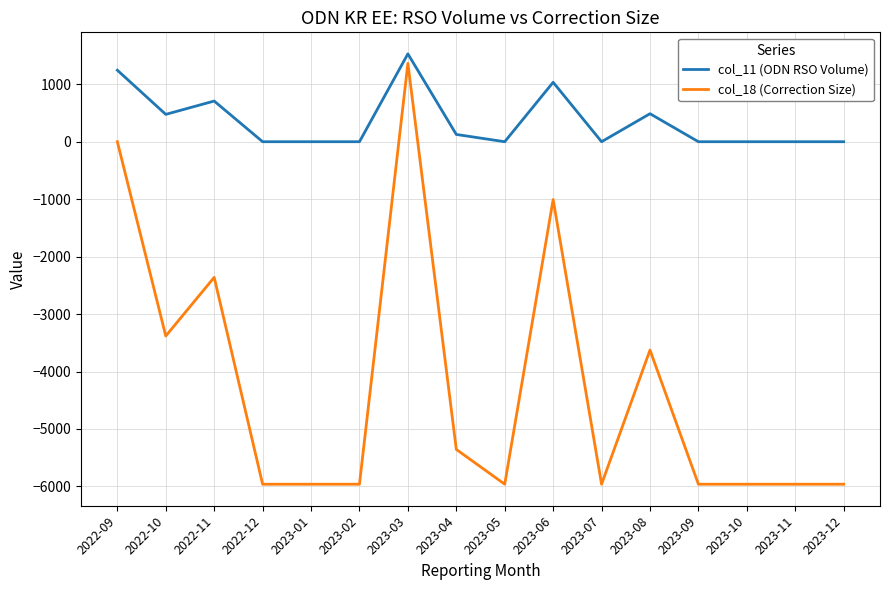

Where is the first local maximum for col_11 (ODN RSO Volume)?

2022-11